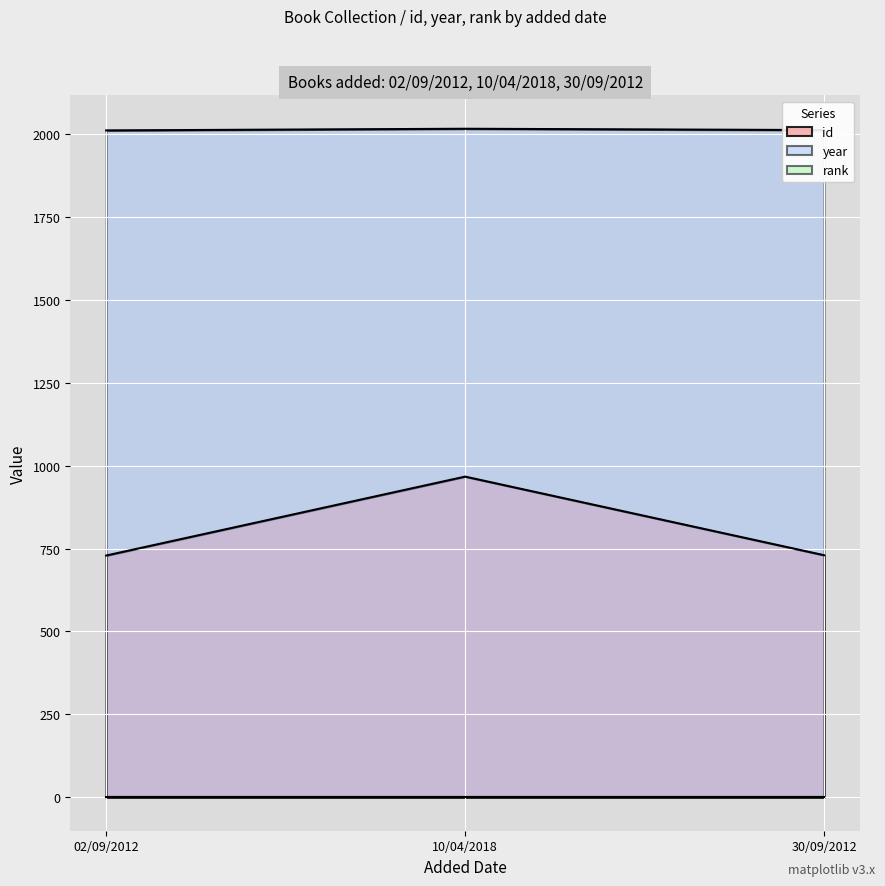

What is the lowest value of the year series?

2011